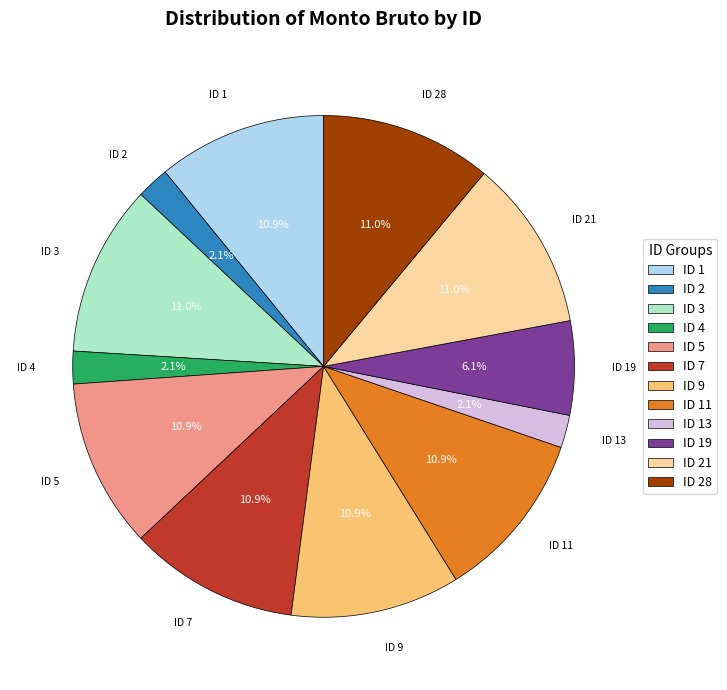

Does ID 9 account for over 50% of the chart?

No